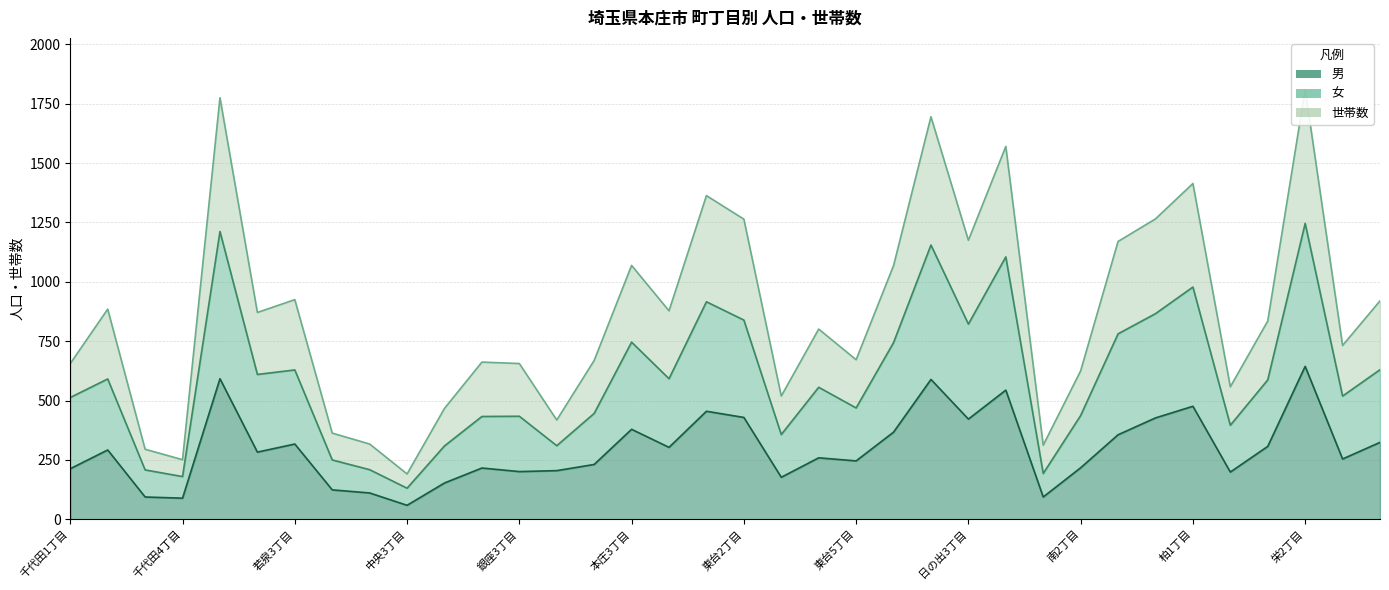

Read the 男 value at 千代田2丁目.

292